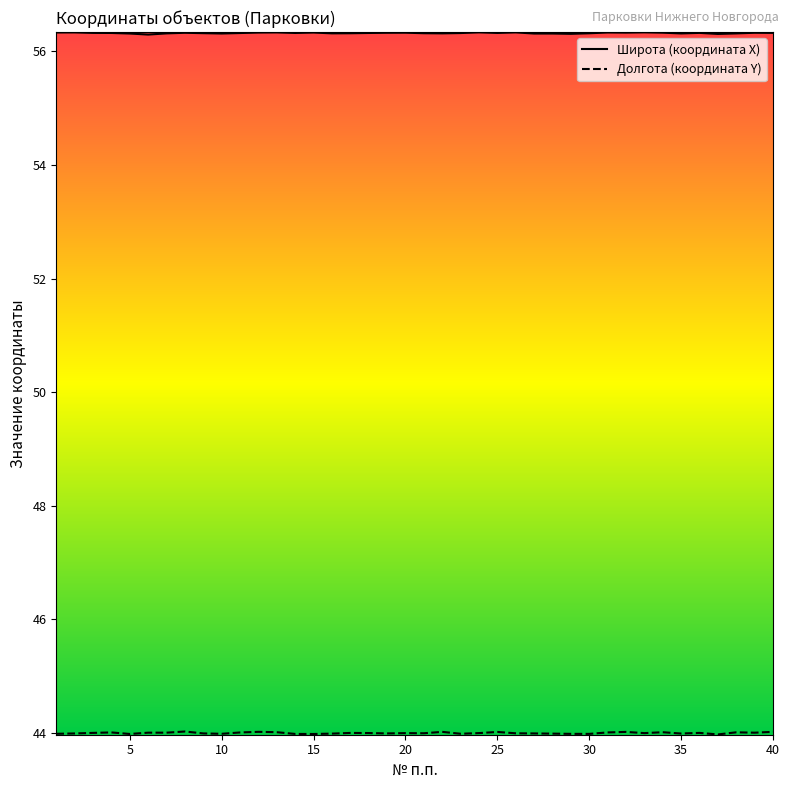

What is the maximum value for Широта (координата X)?

56.3